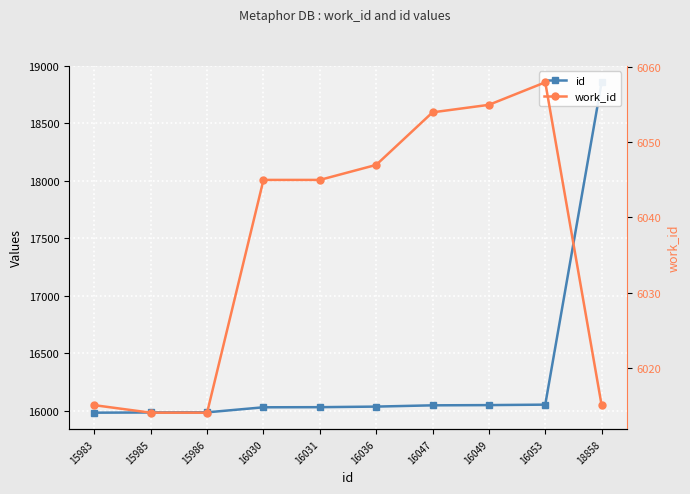

Does the chart display data point markers on the line(s)?

Yes